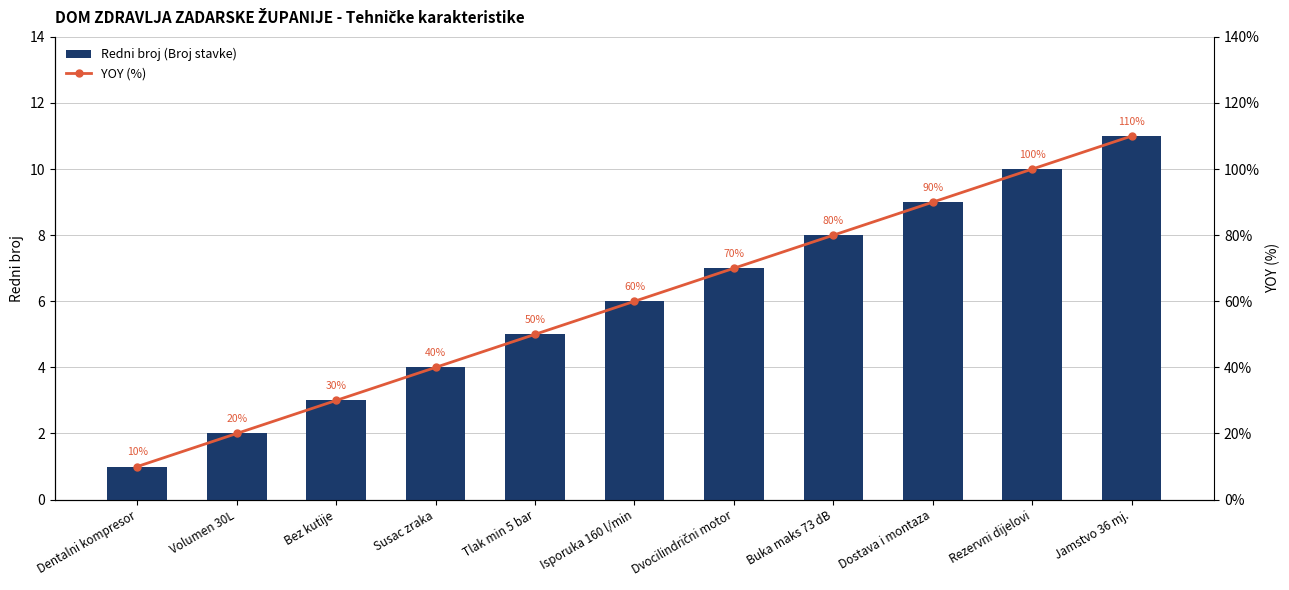

Reading right to left, transcribe all the data shown in this chart.

Redni broj (Broj stavke): 11	10	9	8	7	6	5	4	3	2	1
YOY (%): 110	100	90	80	70	60	50	40	30	20	10